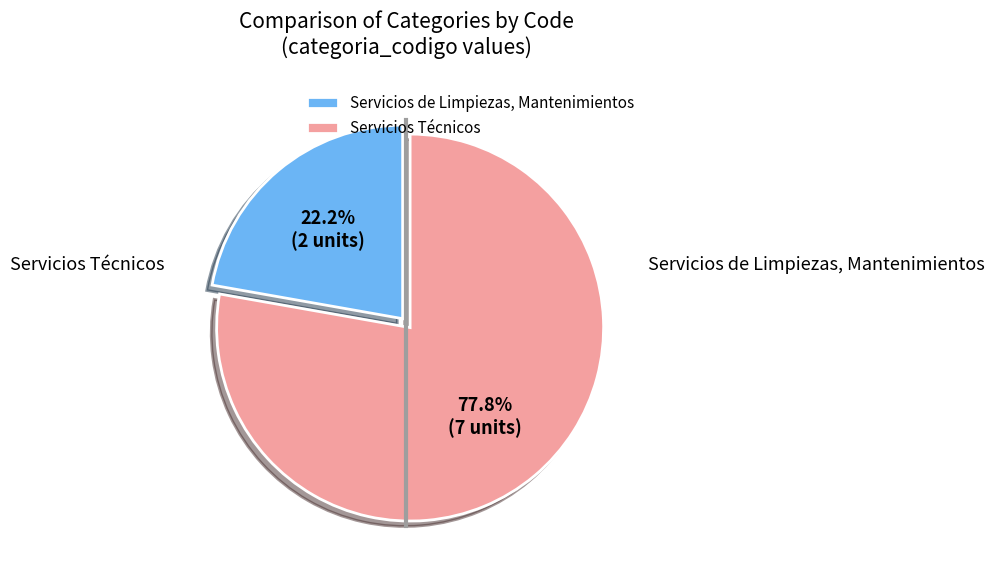

Which slice is the smallest?

Servicios de Limpiezas, Mantenimientos